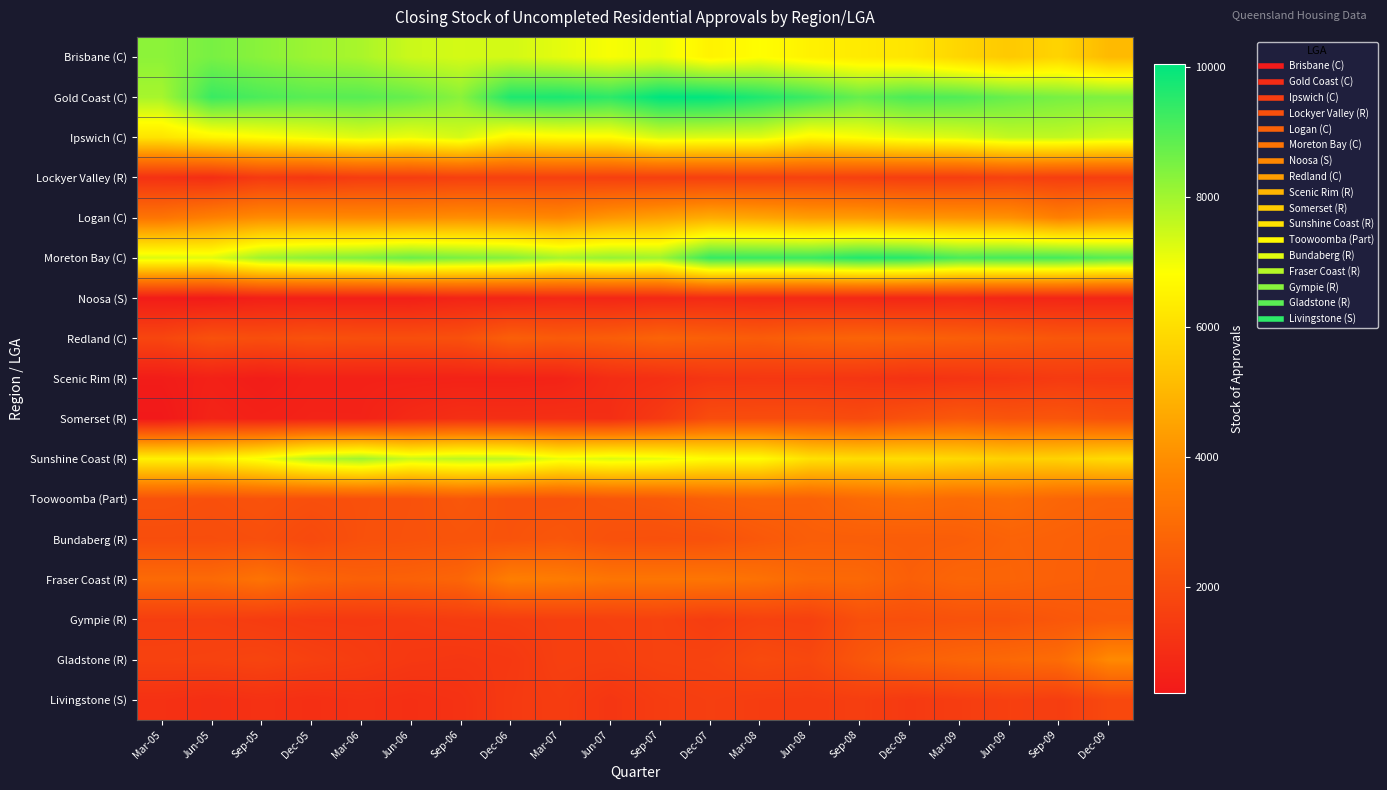

Which series has the largest total across all categories?

Gold Coast (C)